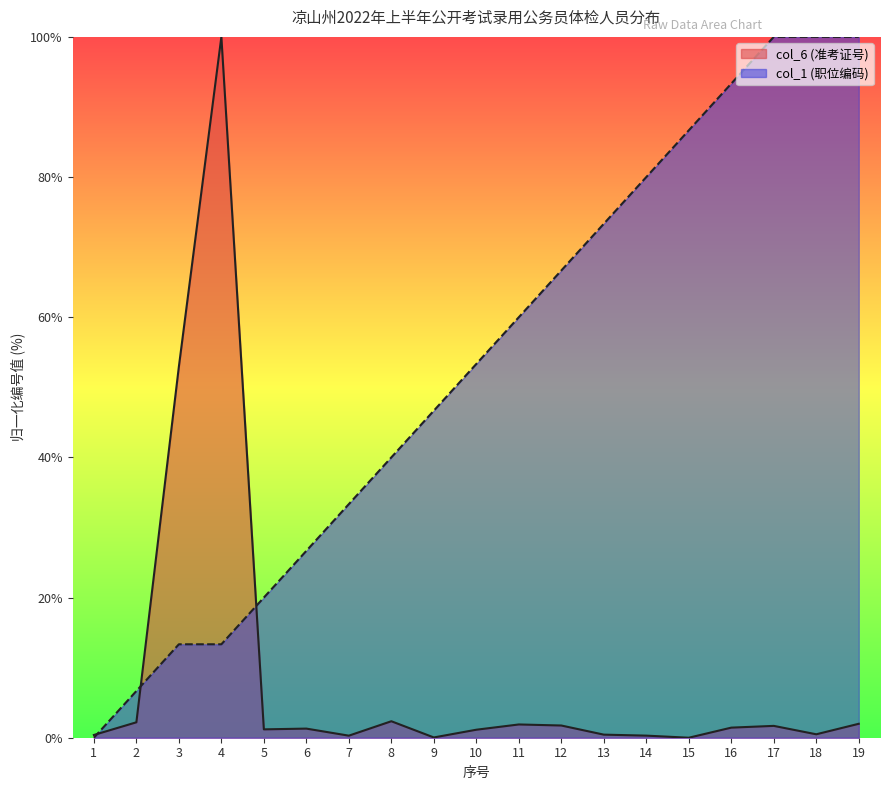

Does the chart have visible grid lines?

No